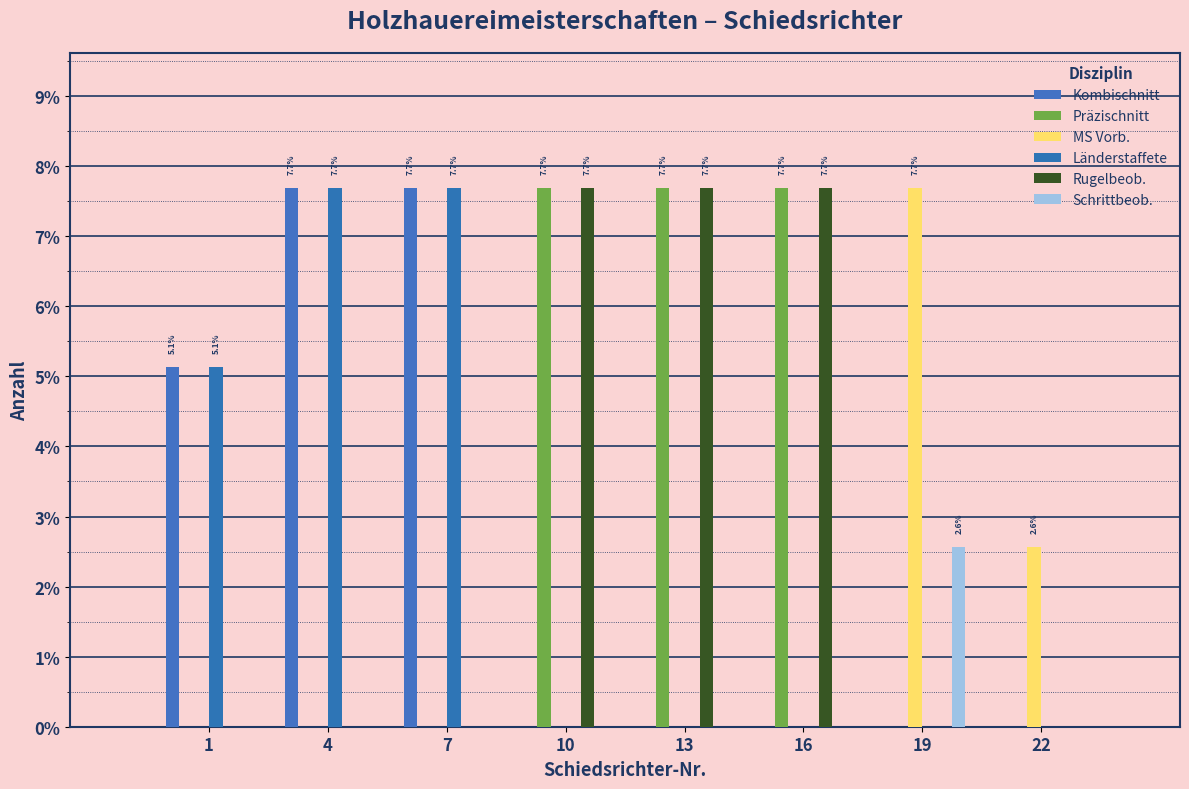

Does the chart contain stacked bars?

No